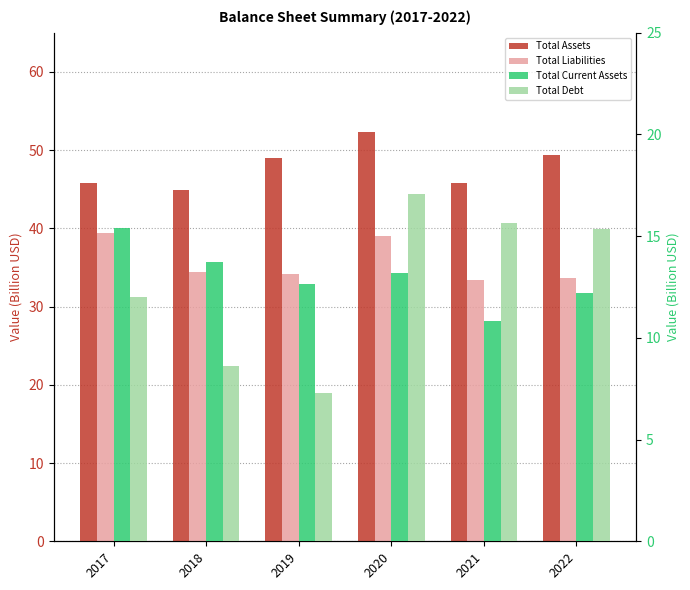

What is the difference between the highest and lowest values at 2022?

37.2